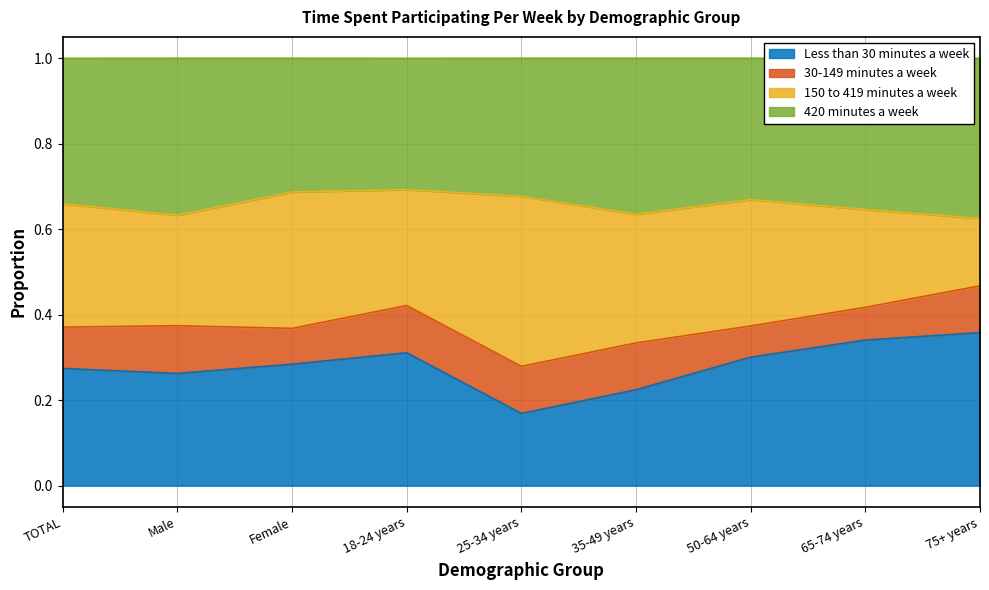

Is it true that Less than 30 minutes a week equals 0.3 at 50-64 years?

True